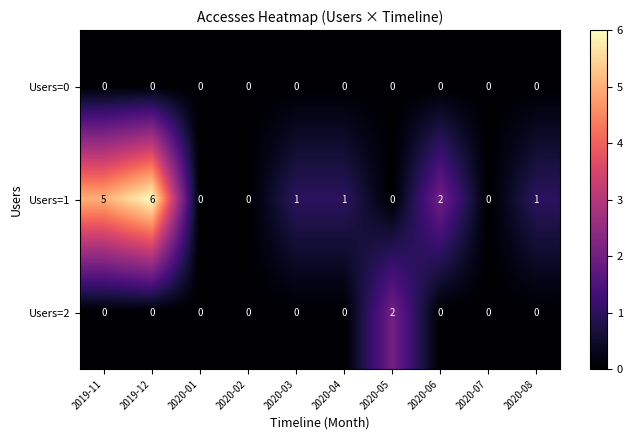

The Users=1 series shows 1 at 2020-03. True or false?

True